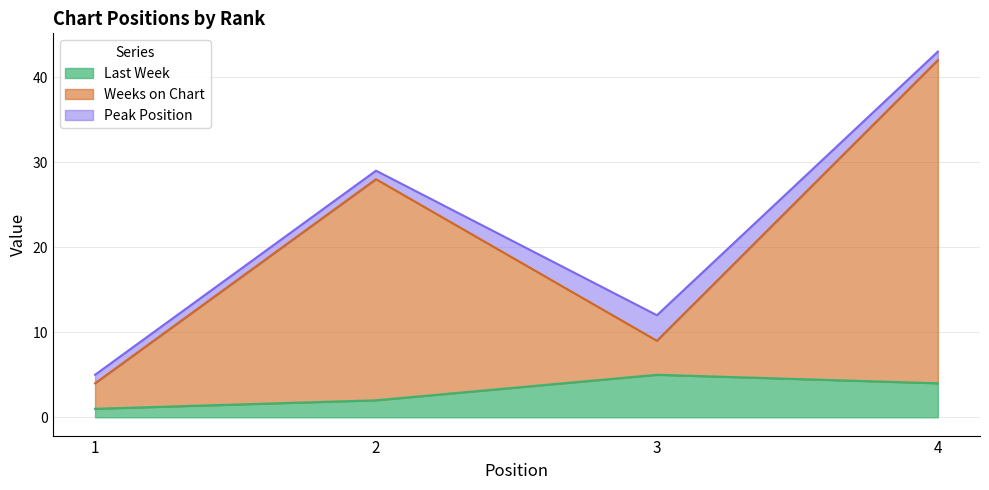

Which category has the lowest value across all series?

1